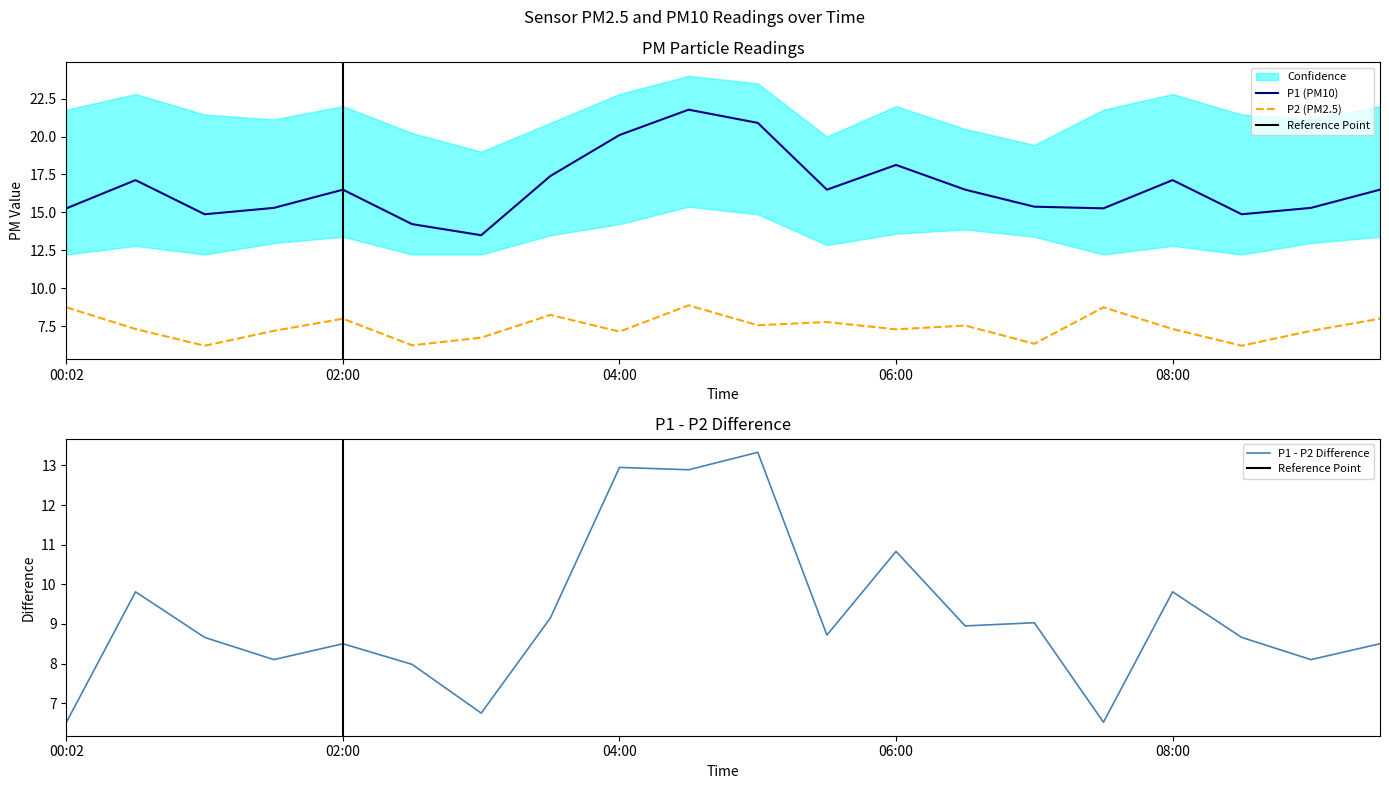

How many values in the P1 series are below 16?

9